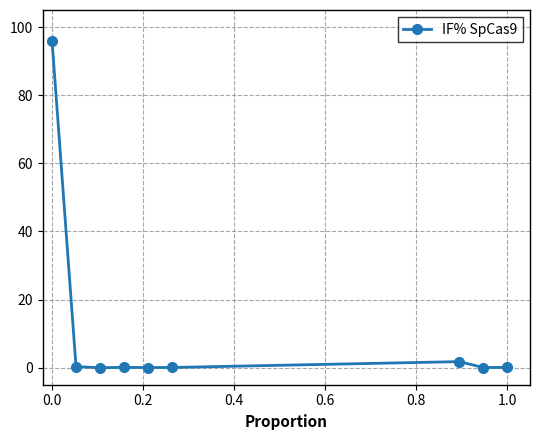

True or false: the data has more than 0 interior local peaks.

True